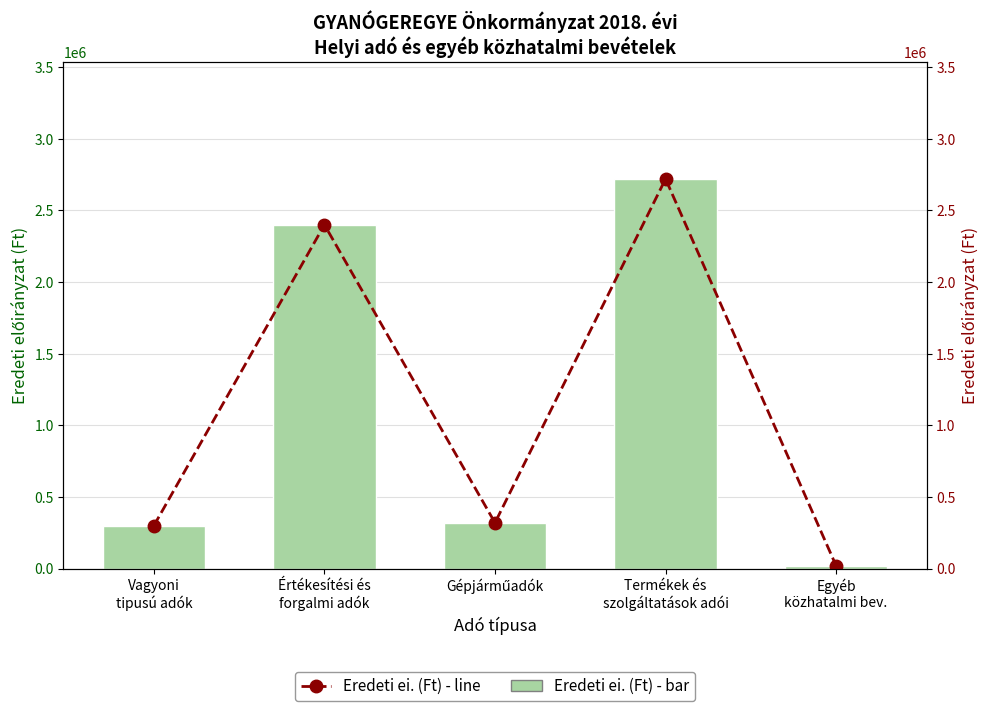

Which series has the largest total across all categories?

Precipitation (mm)